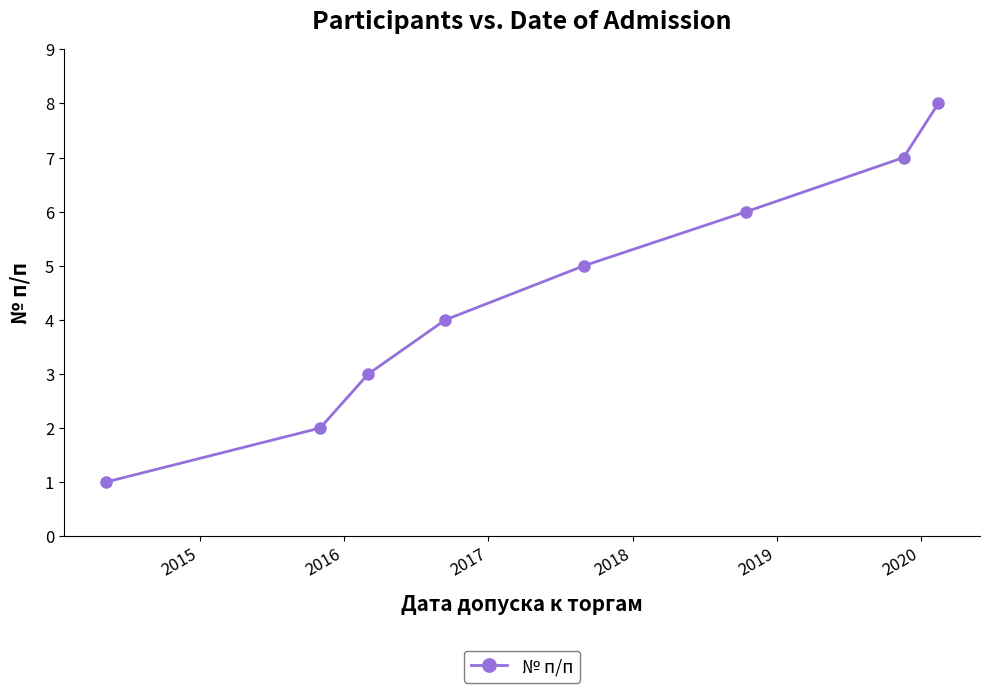

What is the greatest value displayed?

8